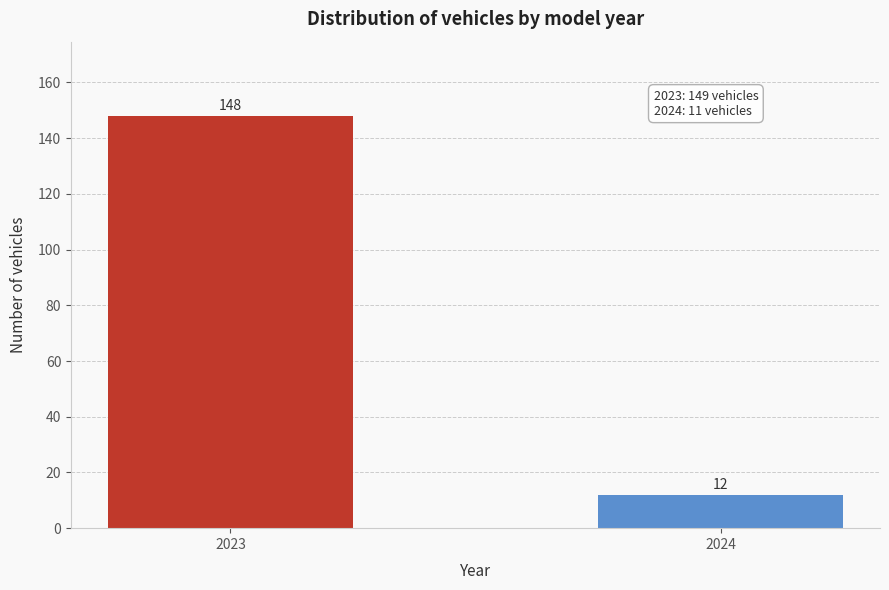

Reading left to right, list all the values displayed in this chart.

2023=148	2024=12